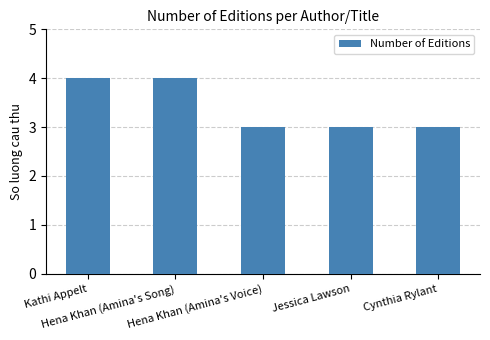

The value at Jessica Lawson is 3. True or false?

True